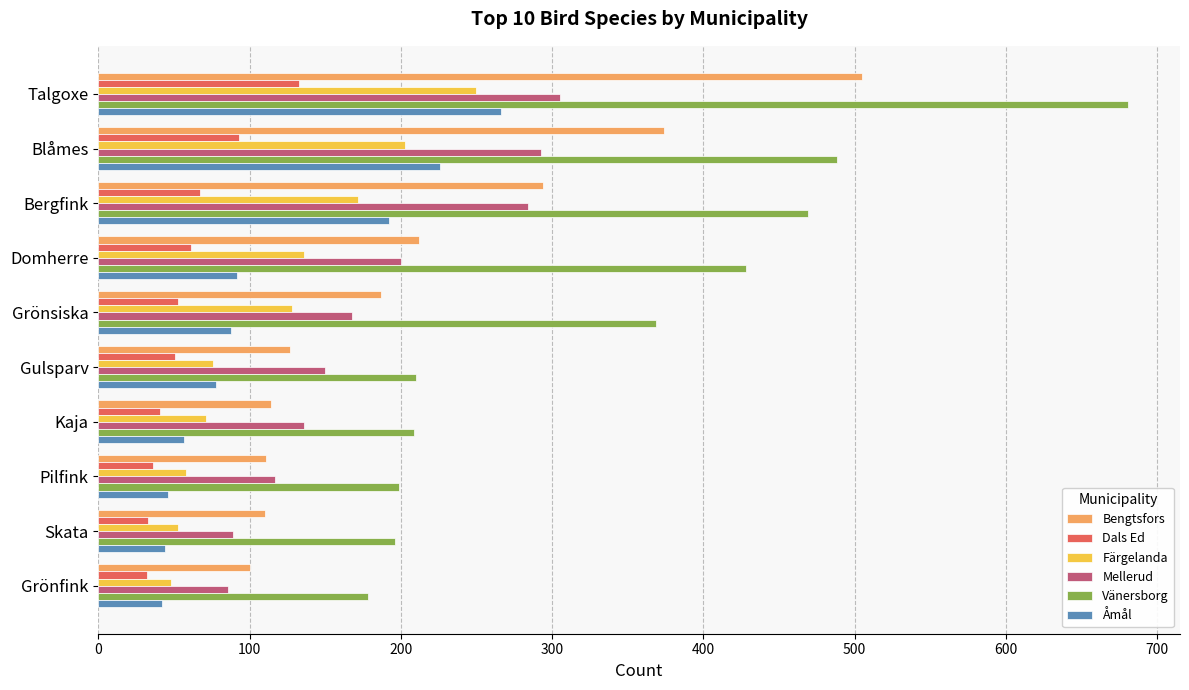

What is the highest value of the Färgelanda series?

250